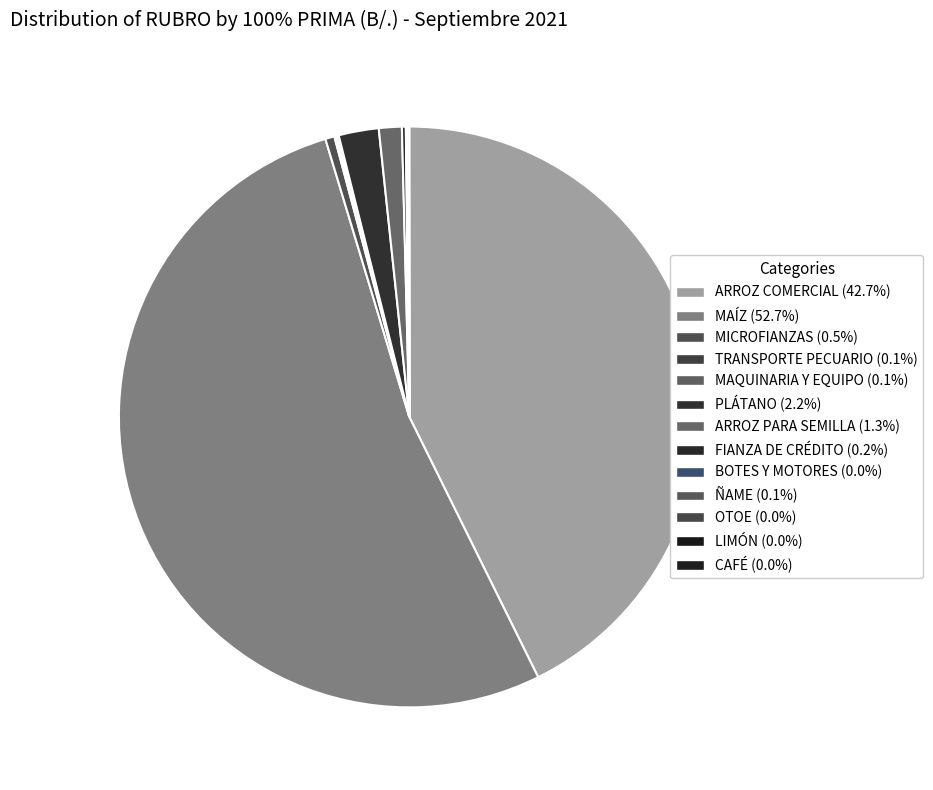

What is the largest slice in the pie chart?

MAÍZ